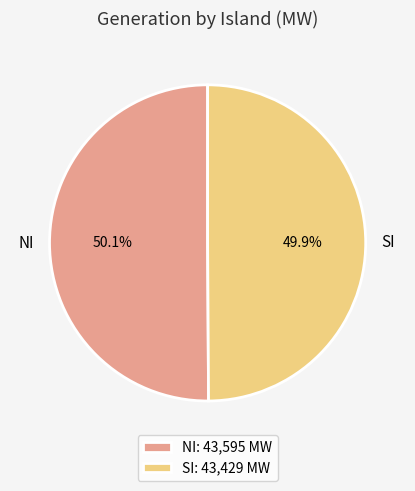

Does any single category account for the majority?

Yes